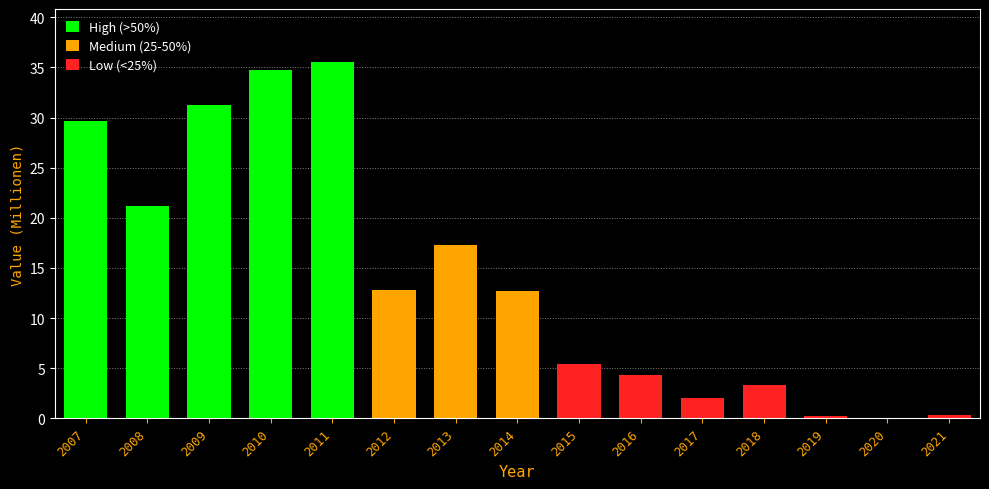

What is the greatest value displayed?

35.5